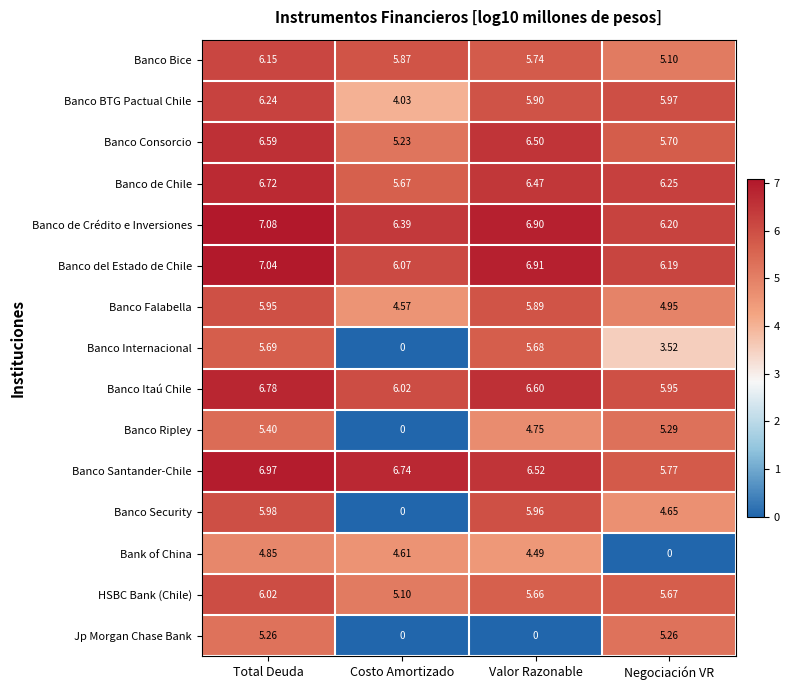

What is the total value across all series at Total Deuda?

92.7